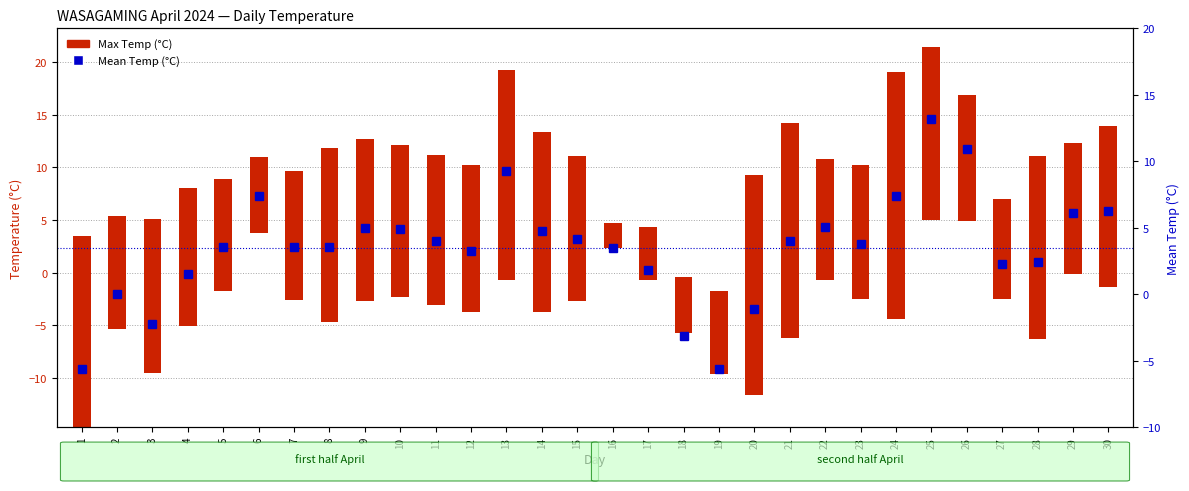

Count the number of values greater than 3.

20